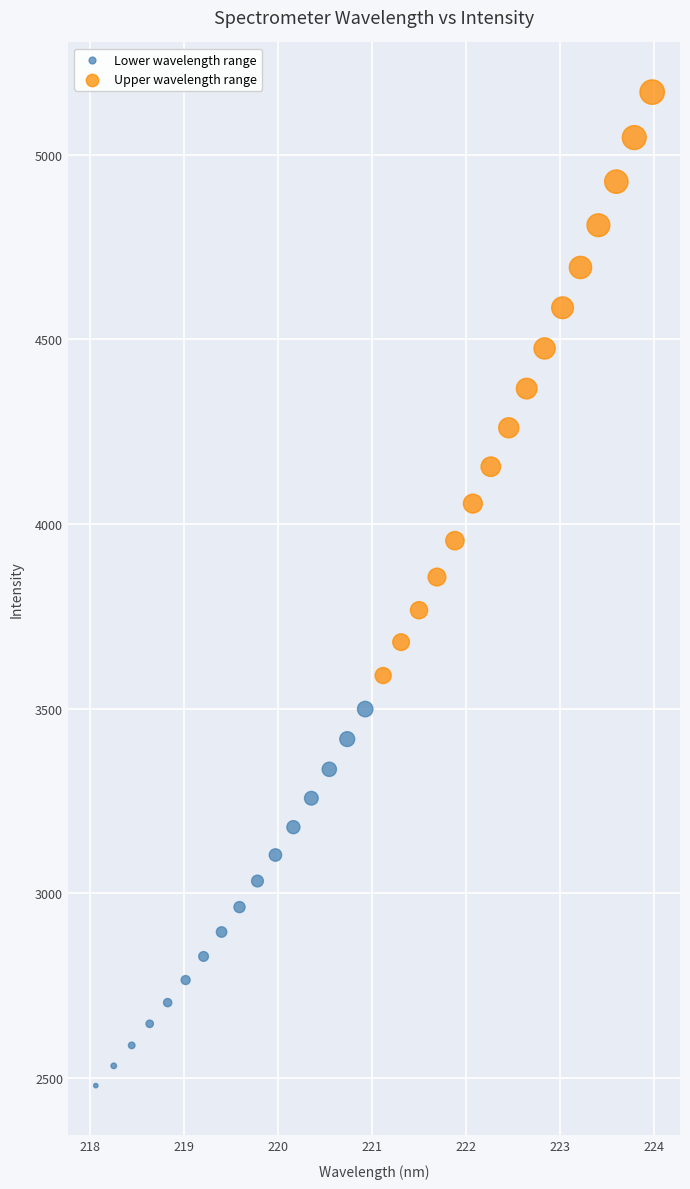

What are all the series names shown in the legend?

Lower wavelength range, Upper wavelength range